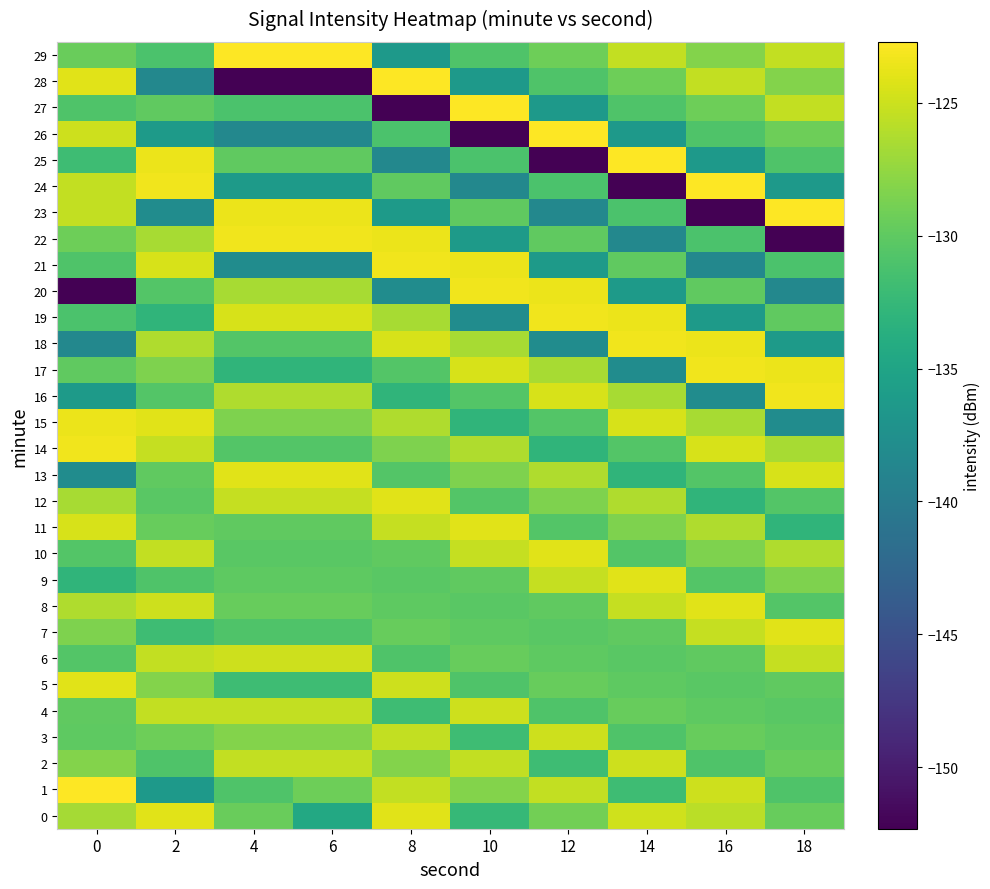

Between 6 and 8, which series saw the biggest shift?

28